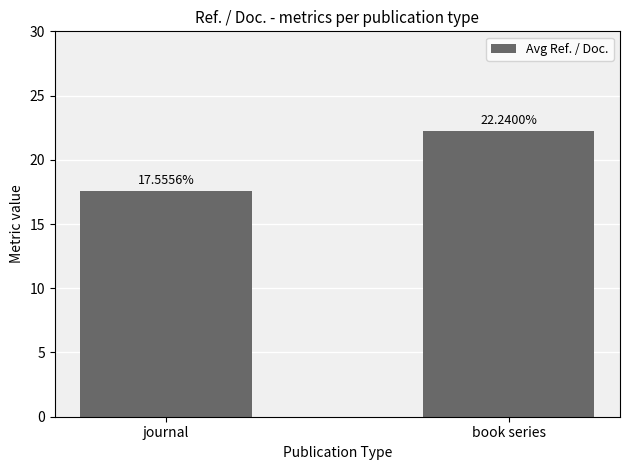

What is the minimum value shown in the chart?

17.6